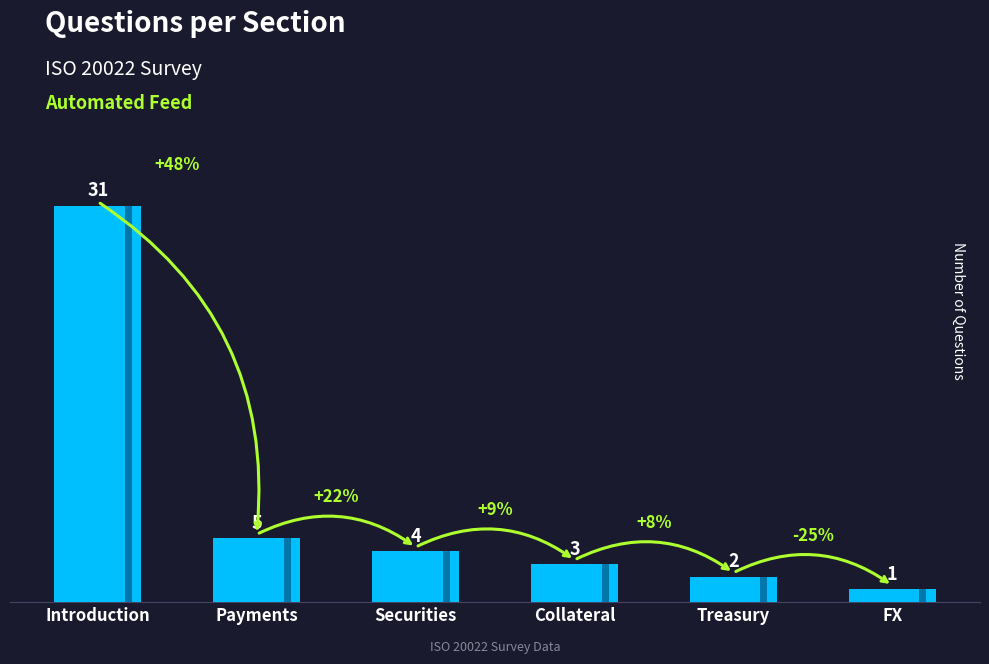

Reading left to right, transcribe all the data shown in this chart.

31	5	4	3	2	1